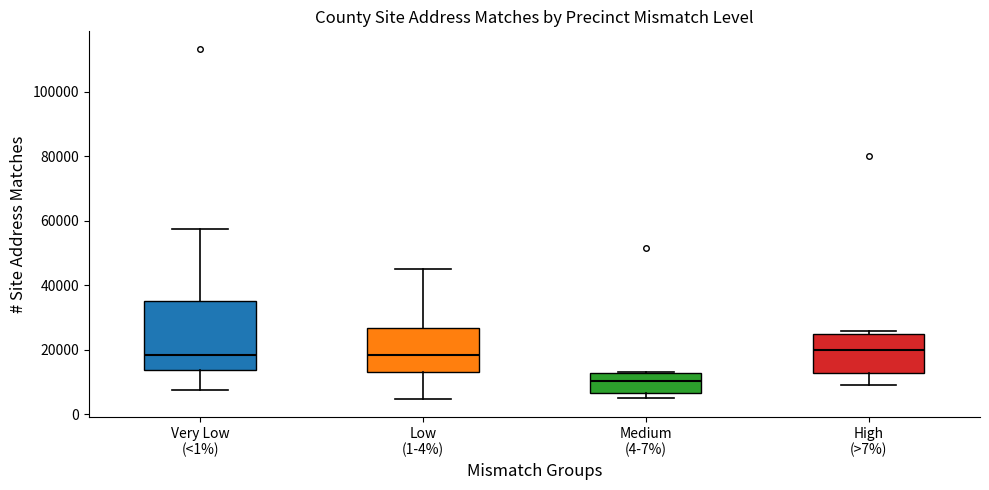

Reading left to right, read every box against the y-axis: the position of its median line, the range the box covers, and the ends of its whiskers. The values are not printed on the chart, so give them approximately, as read against the axis.

Very Low (<1%): median 18000, box 14000 to 36000, whiskers 8000 to 58000
Low (1-4%): median 18000, box 14000 to 26000, whiskers 4000 to 46000
Medium (4-7%): median 10000, box 6000 to 12000, whiskers 4000 to 14000
High (>7%): median 20000, box 12000 to 24000, whiskers 10000 to 26000